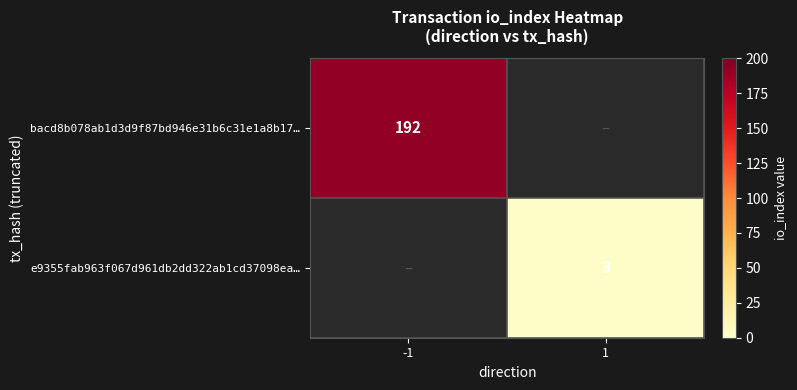

Is it true that e9355fab963f067d961db2dd322ab1cd37098ea… equals 5 at 1?

False